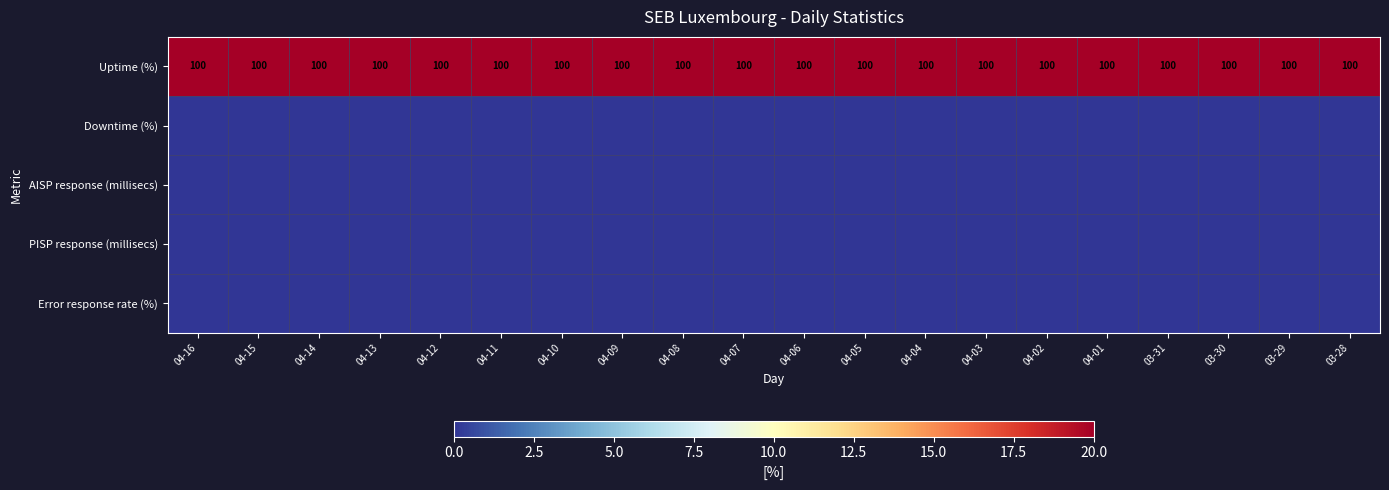

What is the average value of the Uptime (%) series?

100